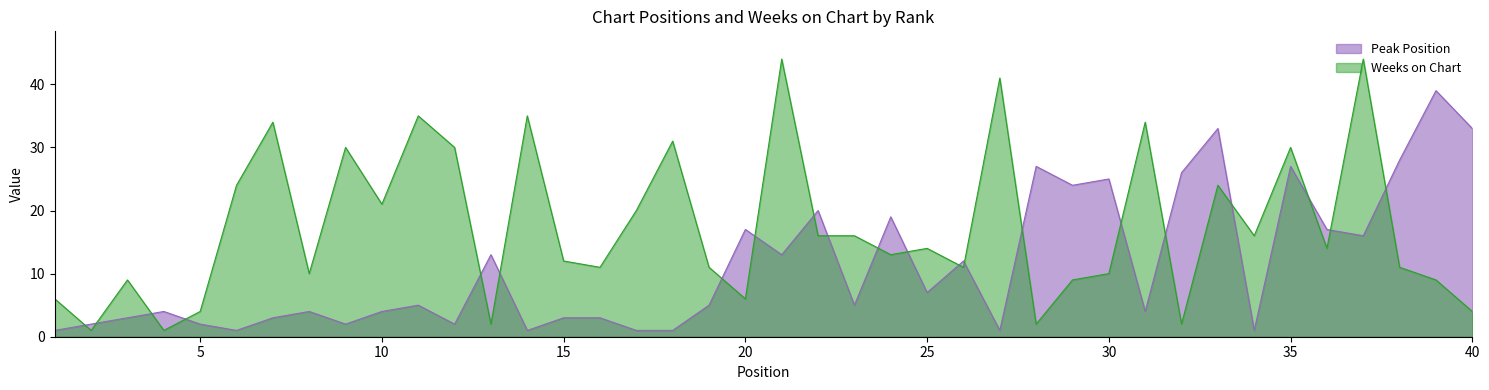

Reading left to right, transcribe all the data shown in this chart.

Peak Position: 1=1	2=2	3=3	4=4	5=2	6=1	7=3	8=4	9=2	10=4	11=5	12=2	13=13	14=1	15=3	16=3	17=1	18=1	19=5	20=17	21=13	22=20	23=5	24=19	25=7	26=12	27=1	28=27	29=24	30=25	31=4	32=26	33=33	34=1	35=27	36=17	37=16	38=28	39=39	40=33
Weeks on Chart: 1=6	2=1	3=9	4=1	5=4	6=24	7=34	8=10	9=30	10=21	11=35	12=30	13=2	14=35	15=12	16=11	17=20	18=31	19=11	20=6	21=44	22=16	23=16	24=13	25=14	26=11	27=41	28=2	29=9	30=10	31=34	32=2	33=24	34=16	35=30	36=14	37=44	38=11	39=9	40=4